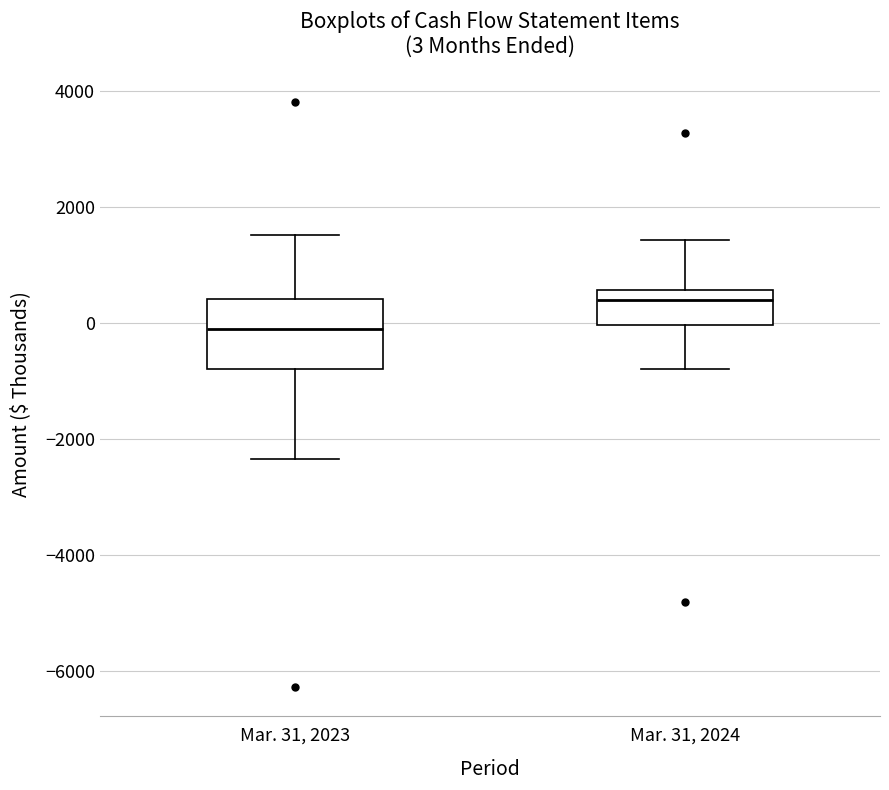

Comparing the boxes themselves (not the whiskers), which one is the tallest?

Mar. 31, 2023